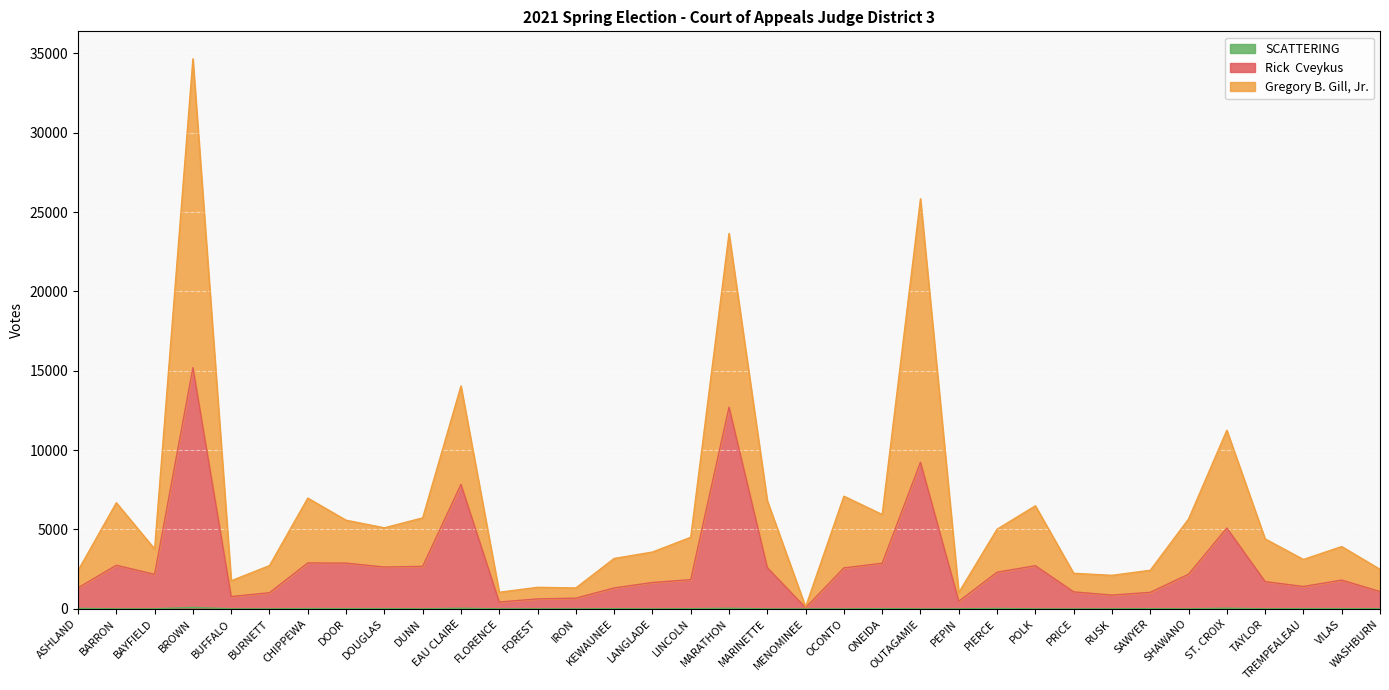

True or false: SCATTERING and Gregory B. Gill, Jr. cross at least once.

False